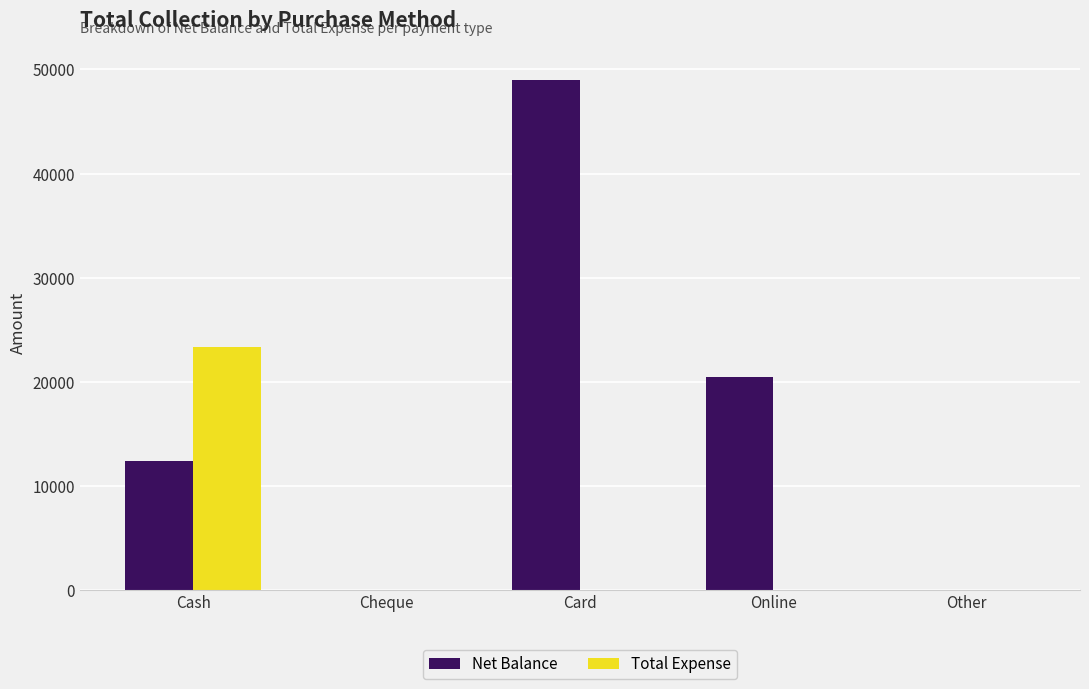

What is the sum of all Total Expense values?

23355